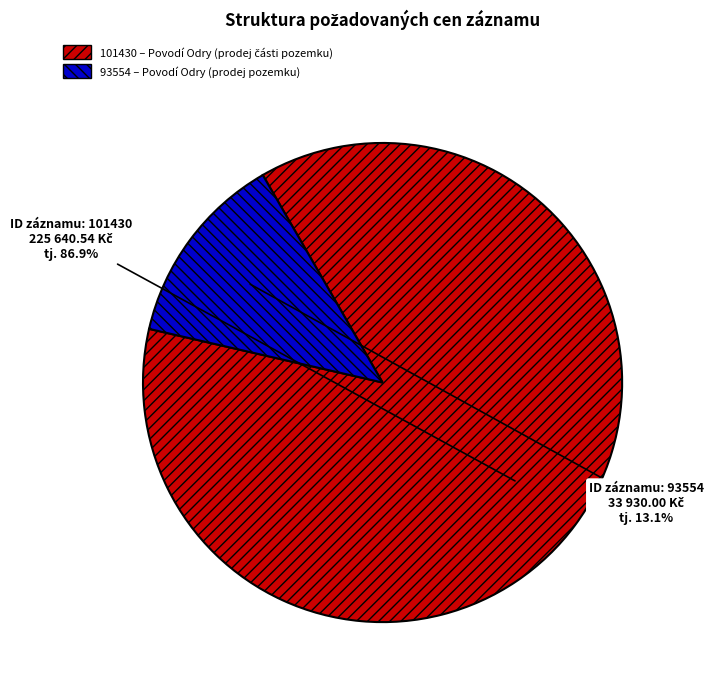

Is 101430 the majority of the pie?

Yes